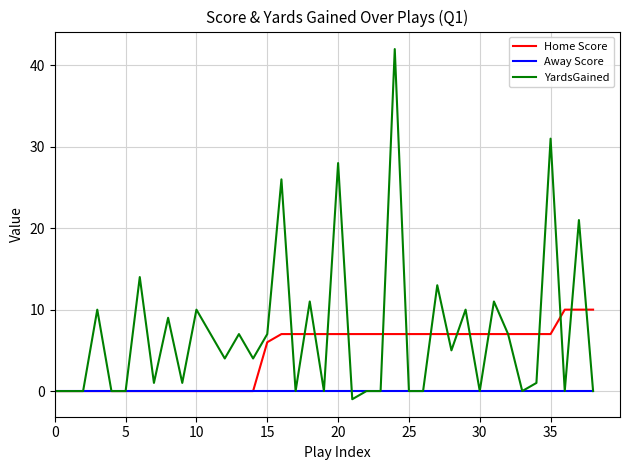

List the series in order of their peak value, highest first.

YardsGained, Home Score, Away Score